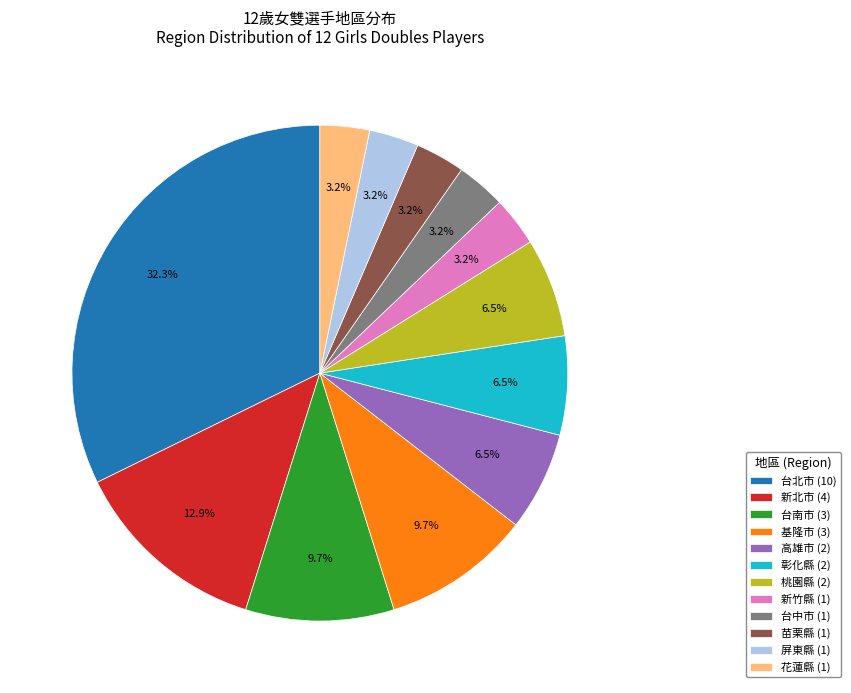

How many segments does this pie chart have?

12